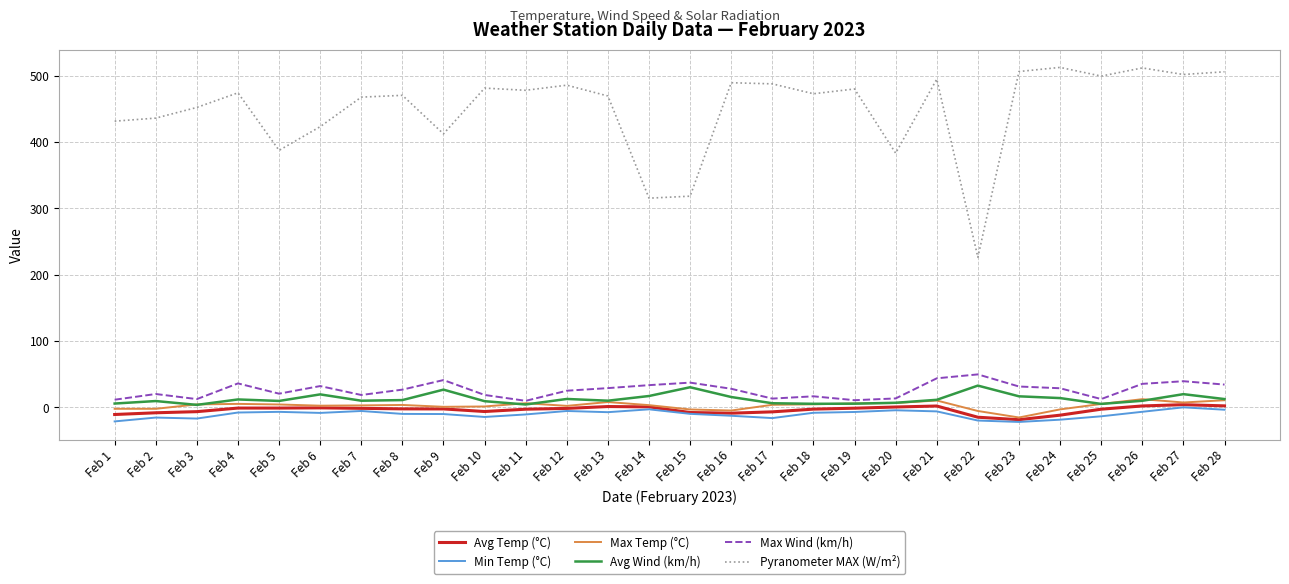

Which series has the largest total across all categories?

Pyranometer MAX (W/m²)